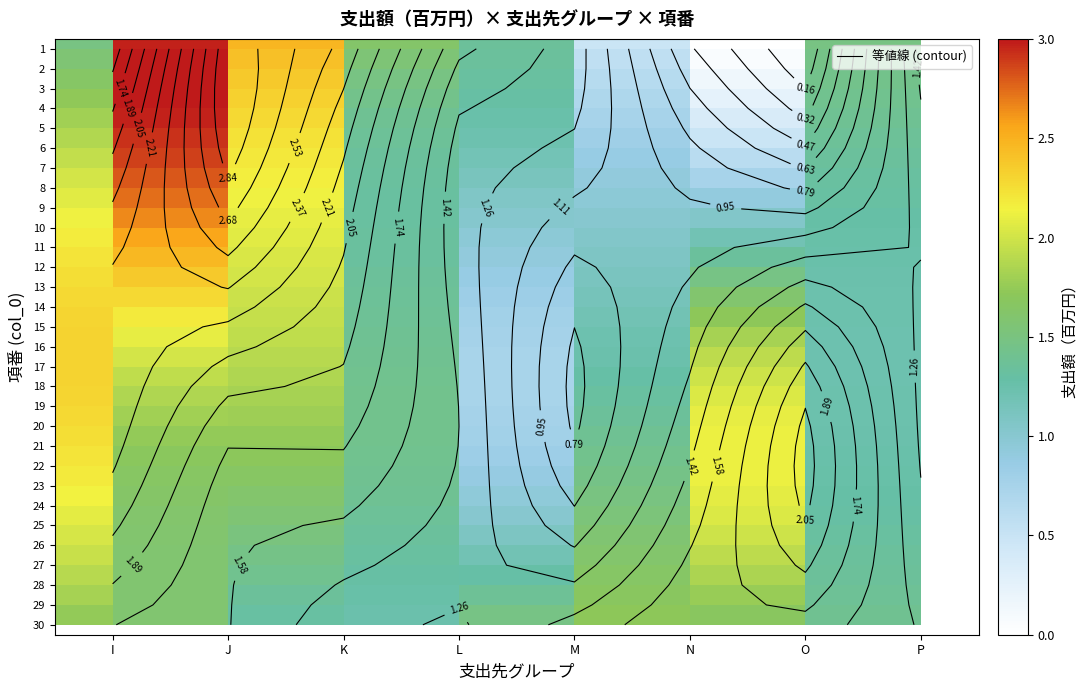

How many distinct data groups are displayed?

30